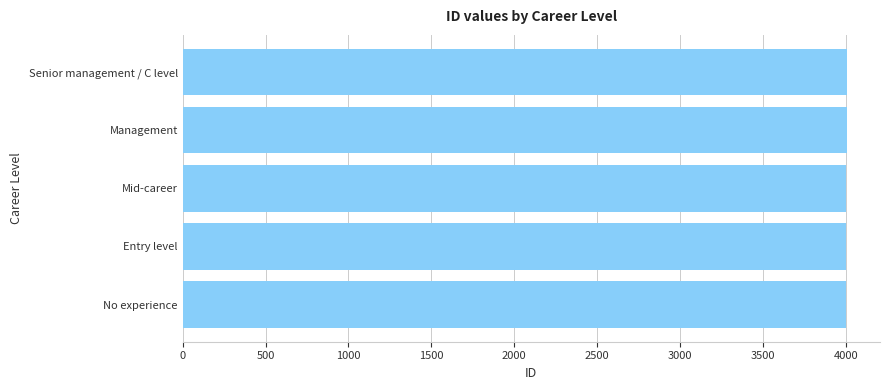

How many bars are there in total?

5